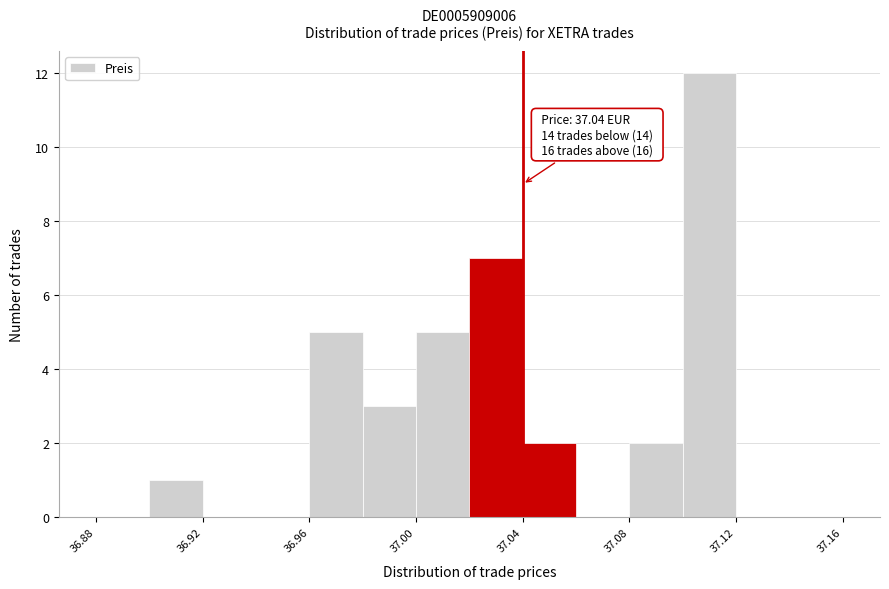

Over which range of the x-axis is the bar tallest?

37.10 to 37.12